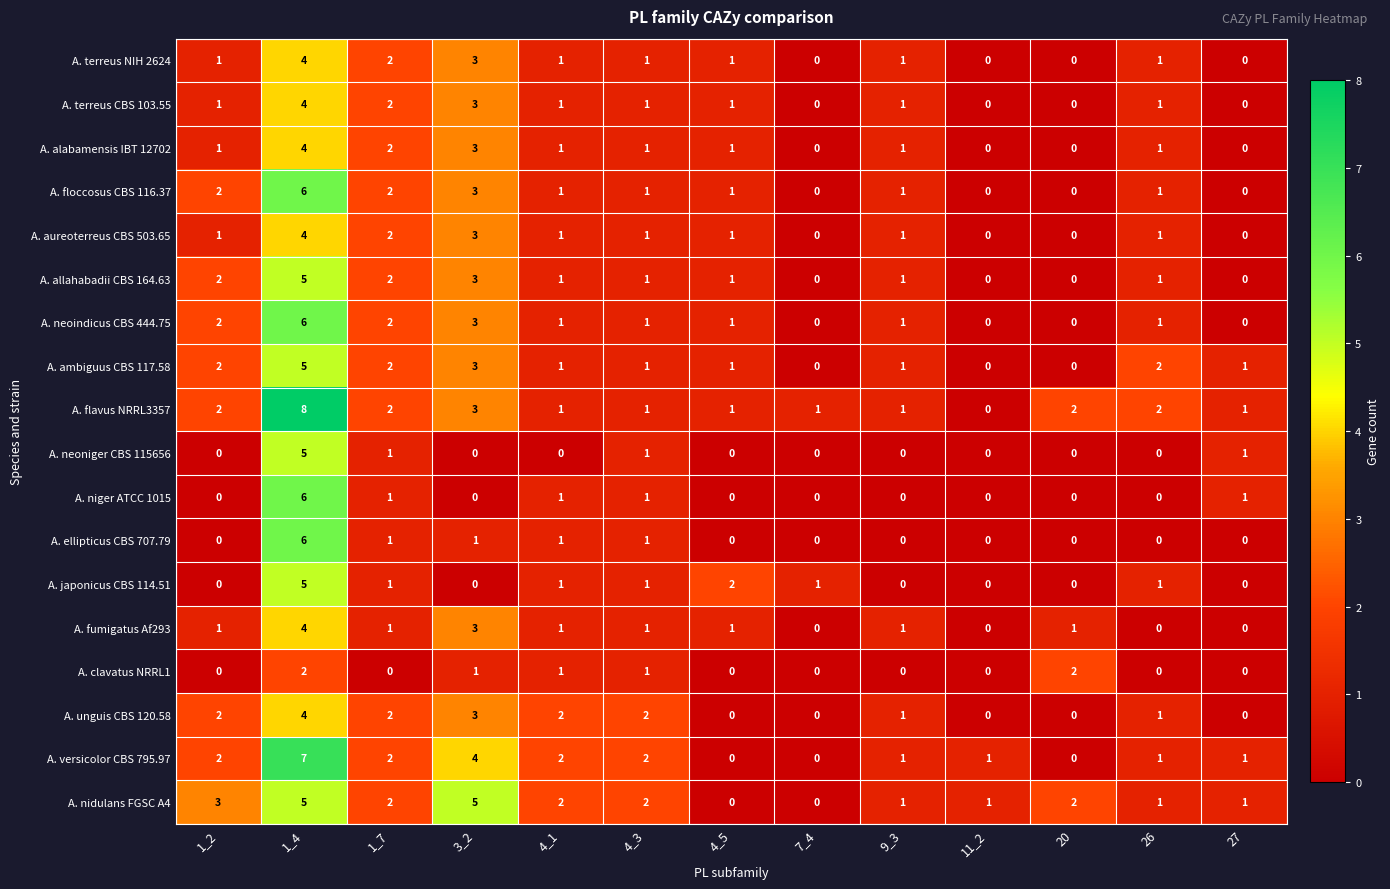

How many categories are shown in the chart?

13